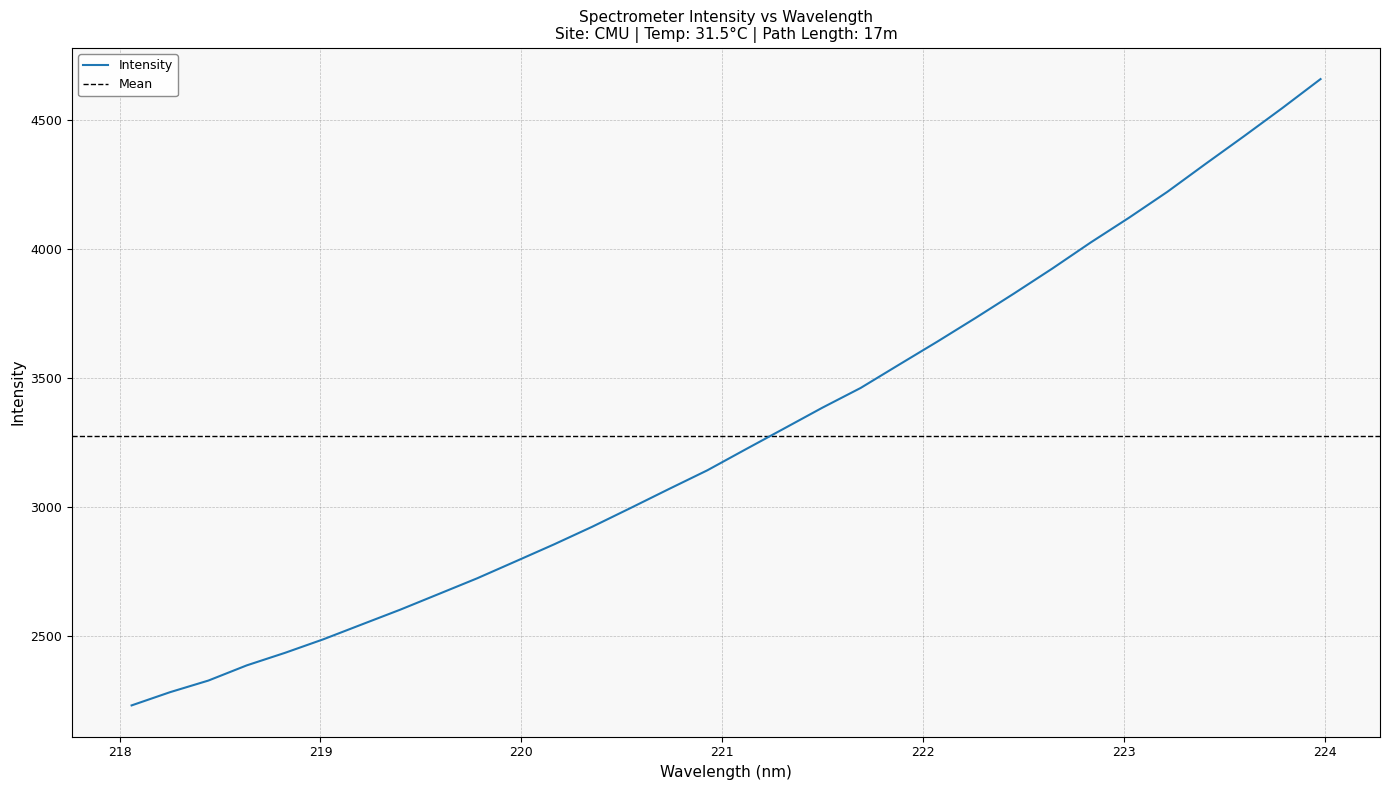

Which label corresponds to the largest value in the chart?

223.9802